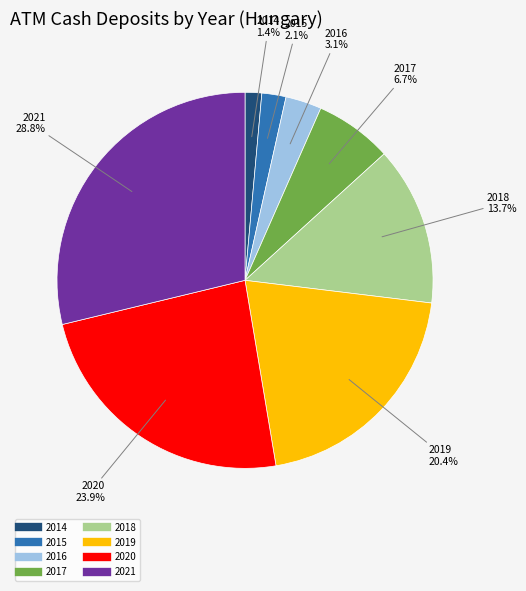

To the nearest percent, what is the difference between the 2021 and 2016 slice percentages?

26%